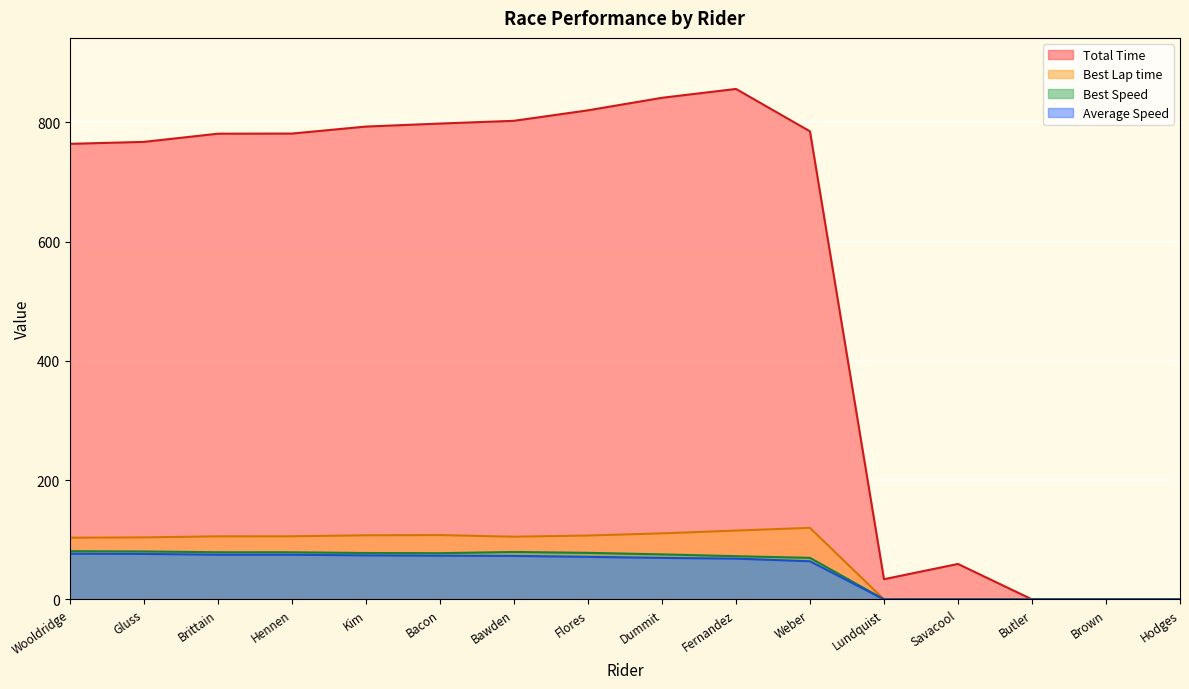

List the labels in order of Best Lap time value, largest first.

Weber, Fernandez, Dummit, Bacon, Kim, Flores, Hennen, Brittain, Bawden, Gluss, Wooldridge, Lundquist, Savacool, Butler, Brown, Hodges